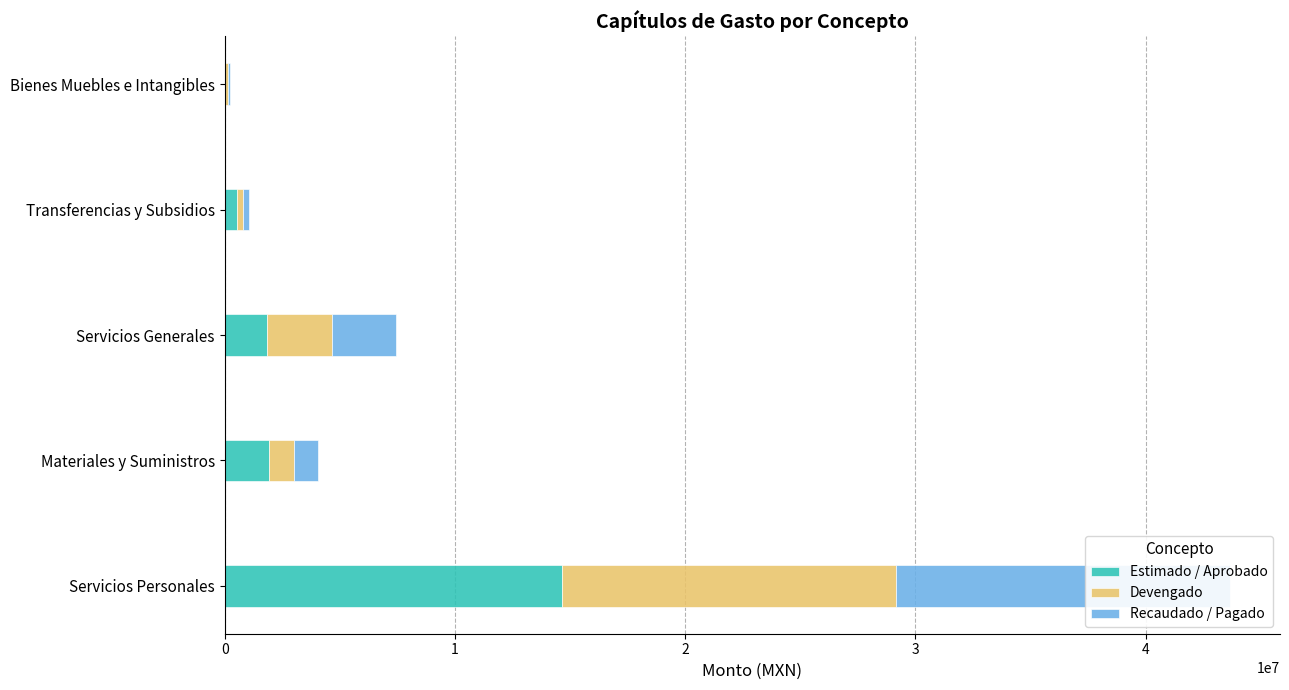

What is the total value across all series at Servicios Personales?

43648588.7